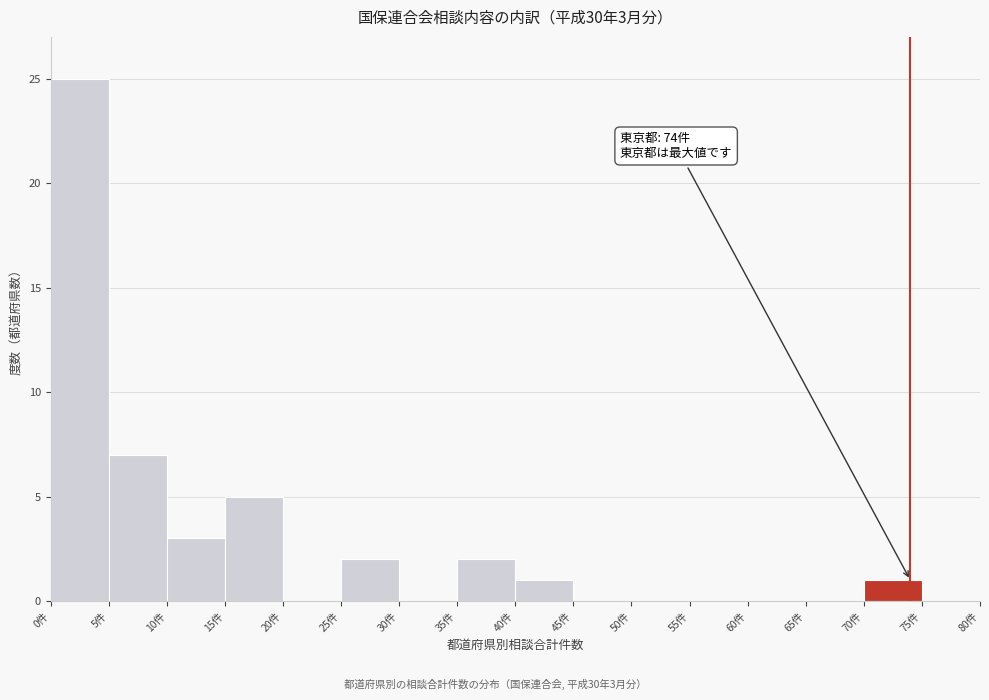

Which range on the x-axis has the tallest bar?

0 to 5